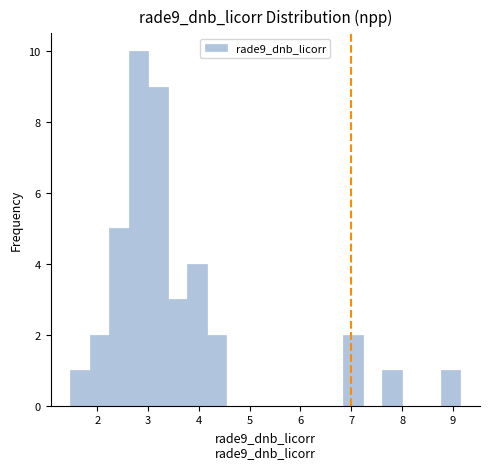

Read against the x-axis, roughly where is the centre of the tallest bar?

2.8